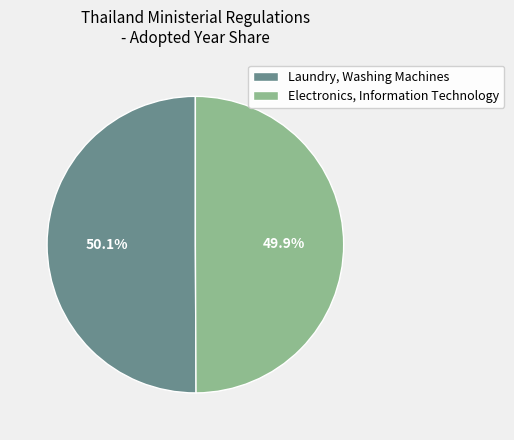

Combined, do Laundry, Washing Machines and Electronics, Information Technology account for over 50%?

Yes